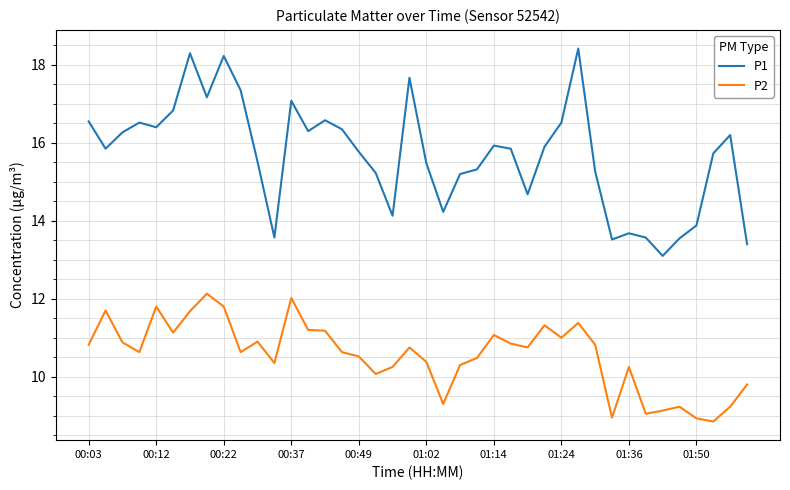

What is the minimum value for P1?

13.1